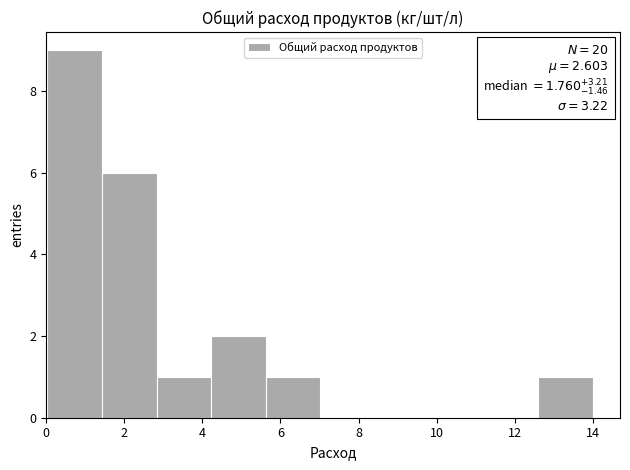

Over which range of the x-axis is the bar tallest?

0.0 to 1.4